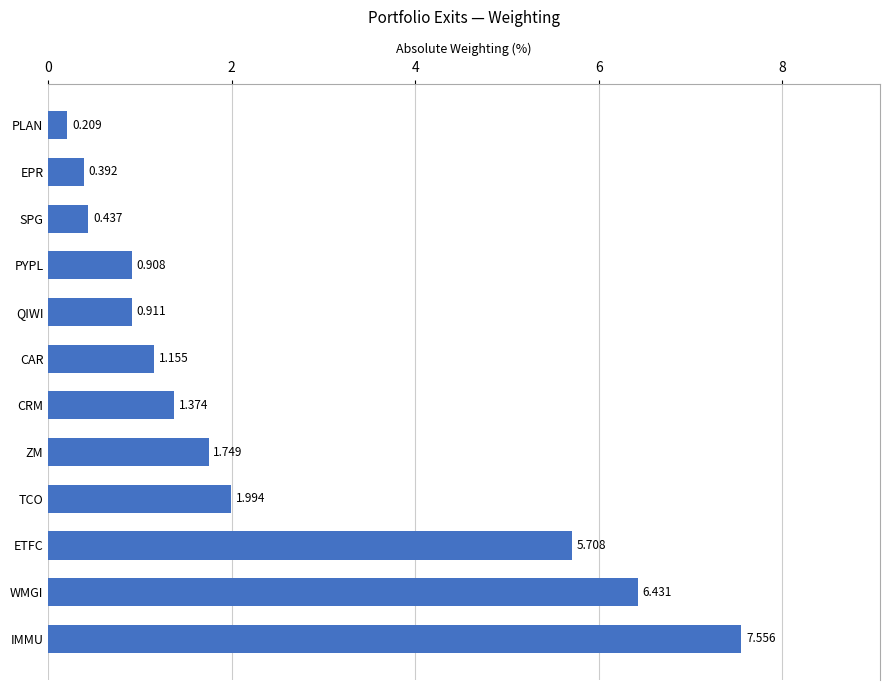

Are the bars horizontal?

Yes